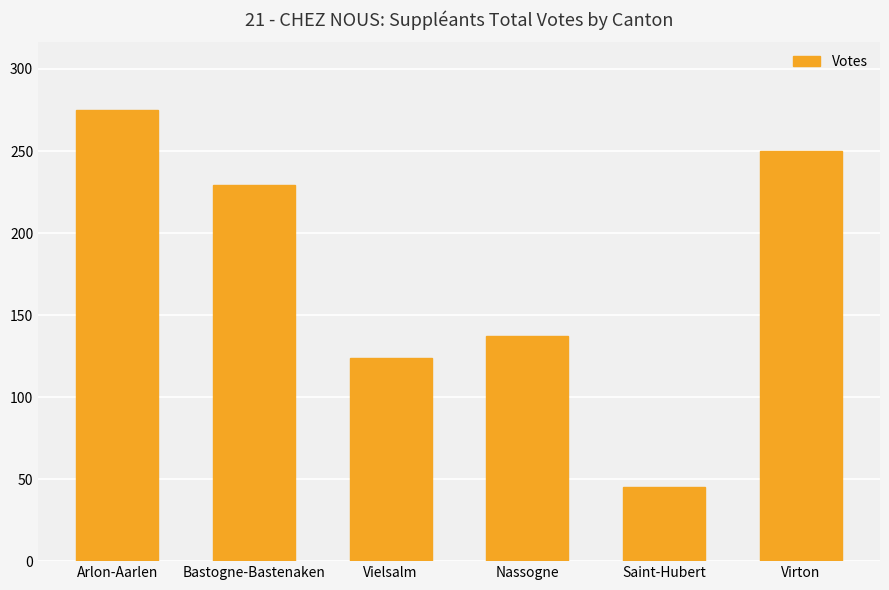

The chart shows a value of 45 at Saint-Hubert. True or false?

True